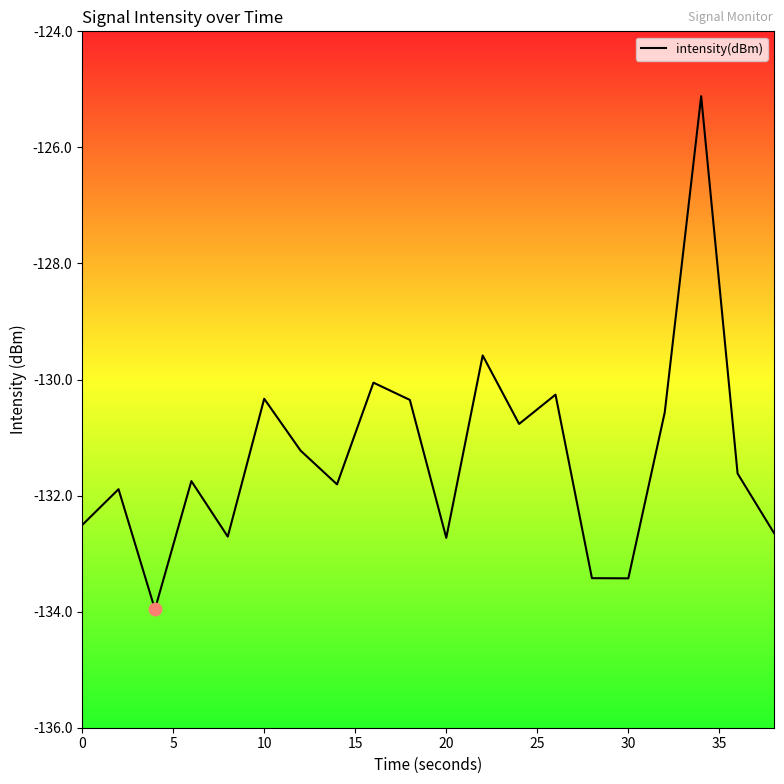

What is the difference between the maximum and minimum values?

8.8